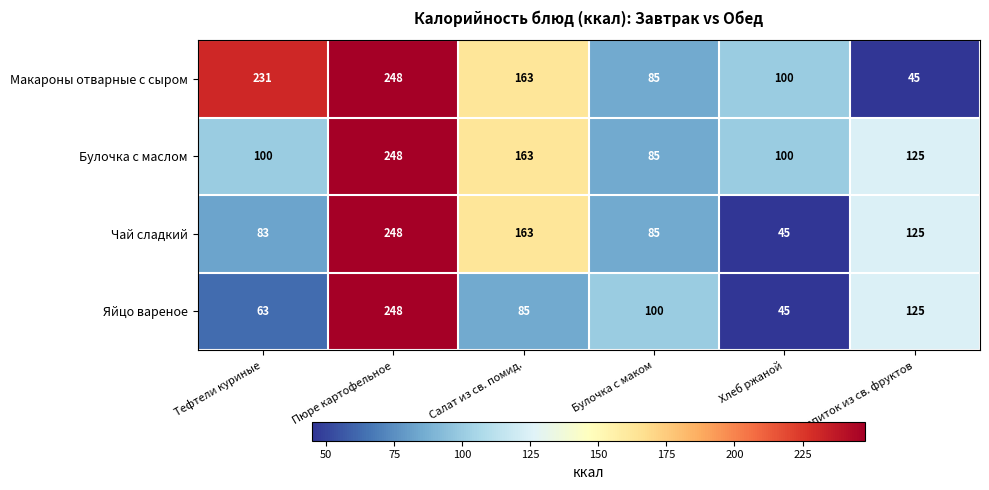

Rank the series by their average value, from highest to lowest.

Макароны отварные с сыром, Булочка с маслом, Чай сладкий, Яйцо вареное